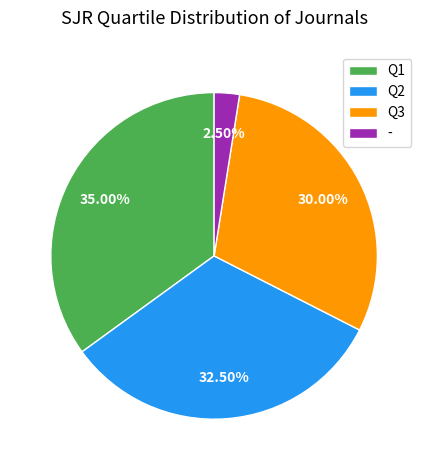

Rank the categories by value from lowest to highest.

-, Q3, Q2, Q1